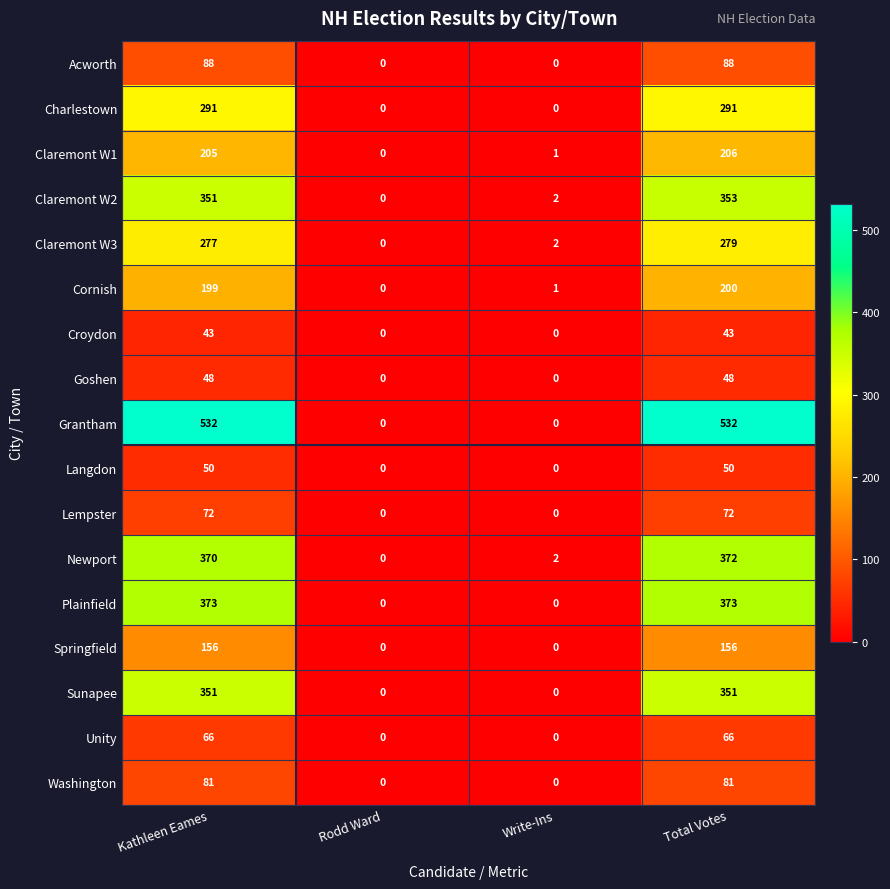

What value does the Plainfield series have at Kathleen Eames, to the nearest 10?

370